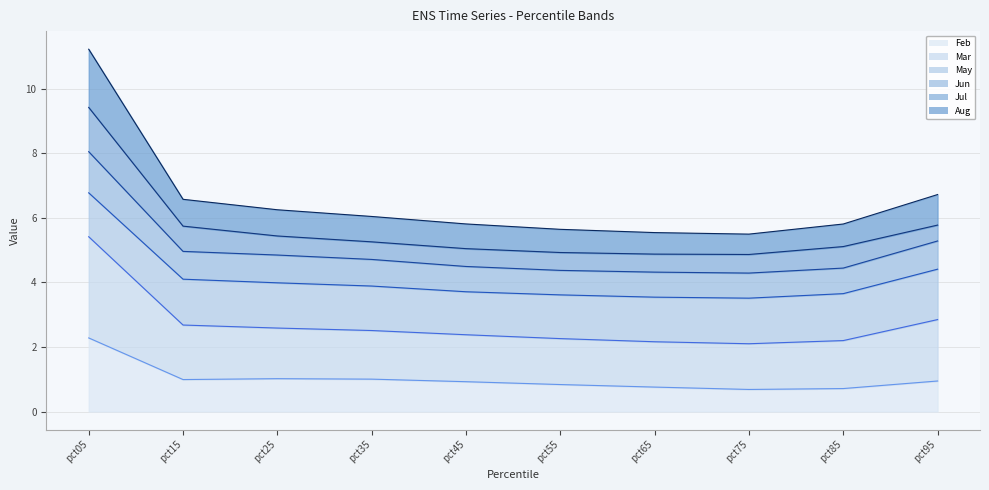

List the labels in order of Jun value, smallest first.

pct75, pct65, pct55, pct45, pct85, pct35, pct25, pct15, pct95, pct05